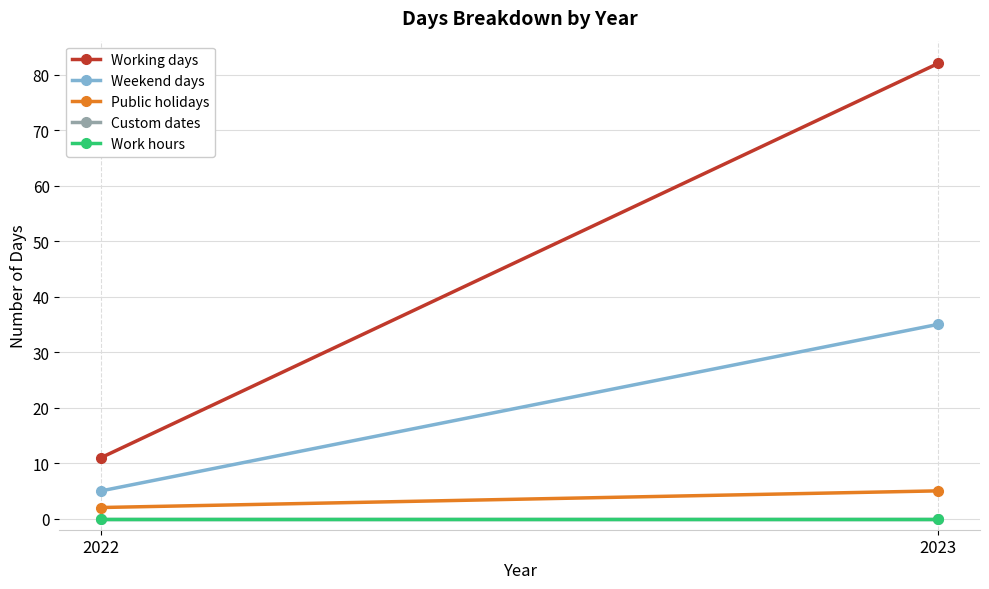

How many series are shown in this chart?

5